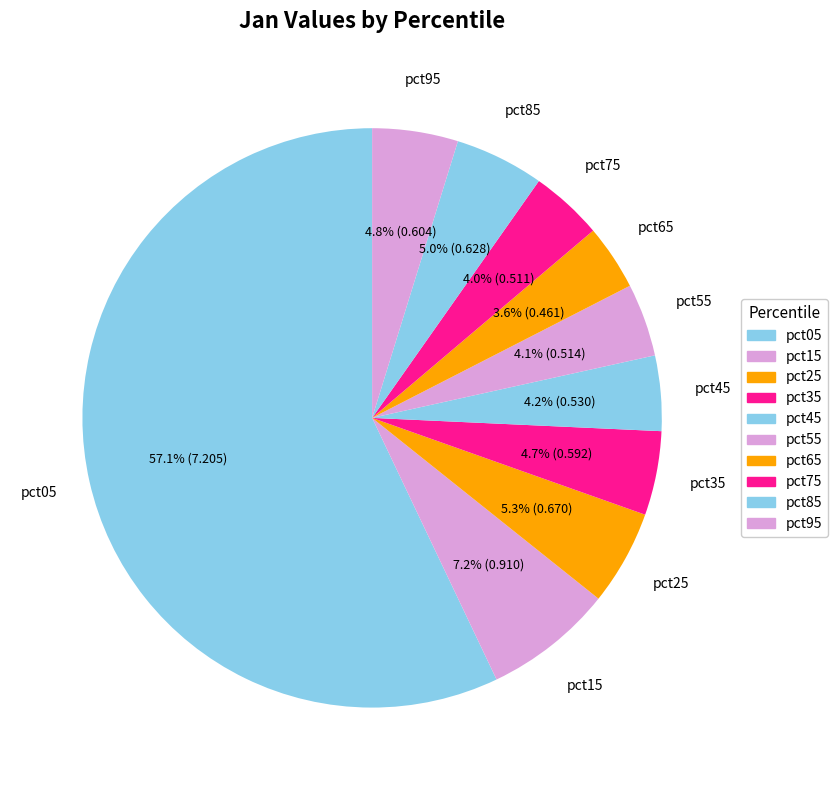

Does pct65 account for over 50% of the chart?

No